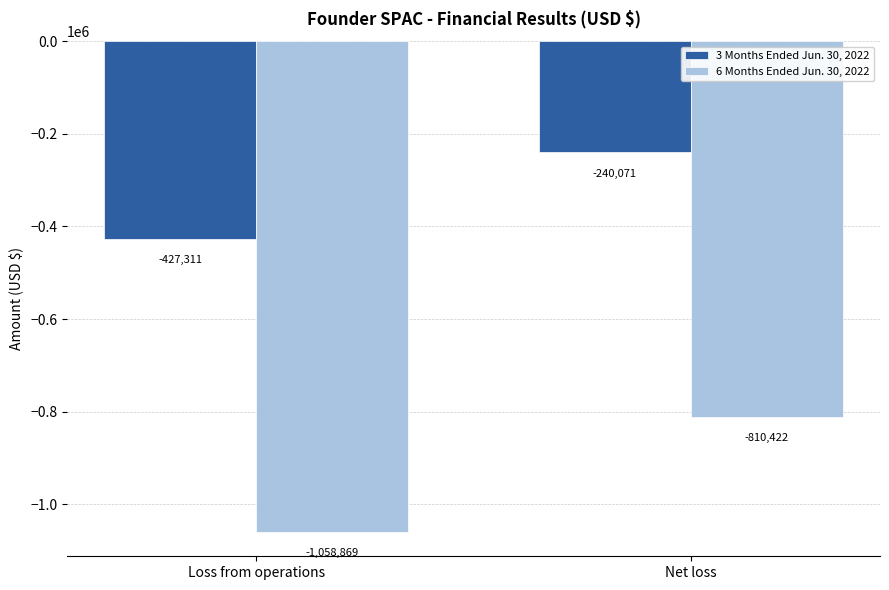

What is the smallest value displayed?

-1058869